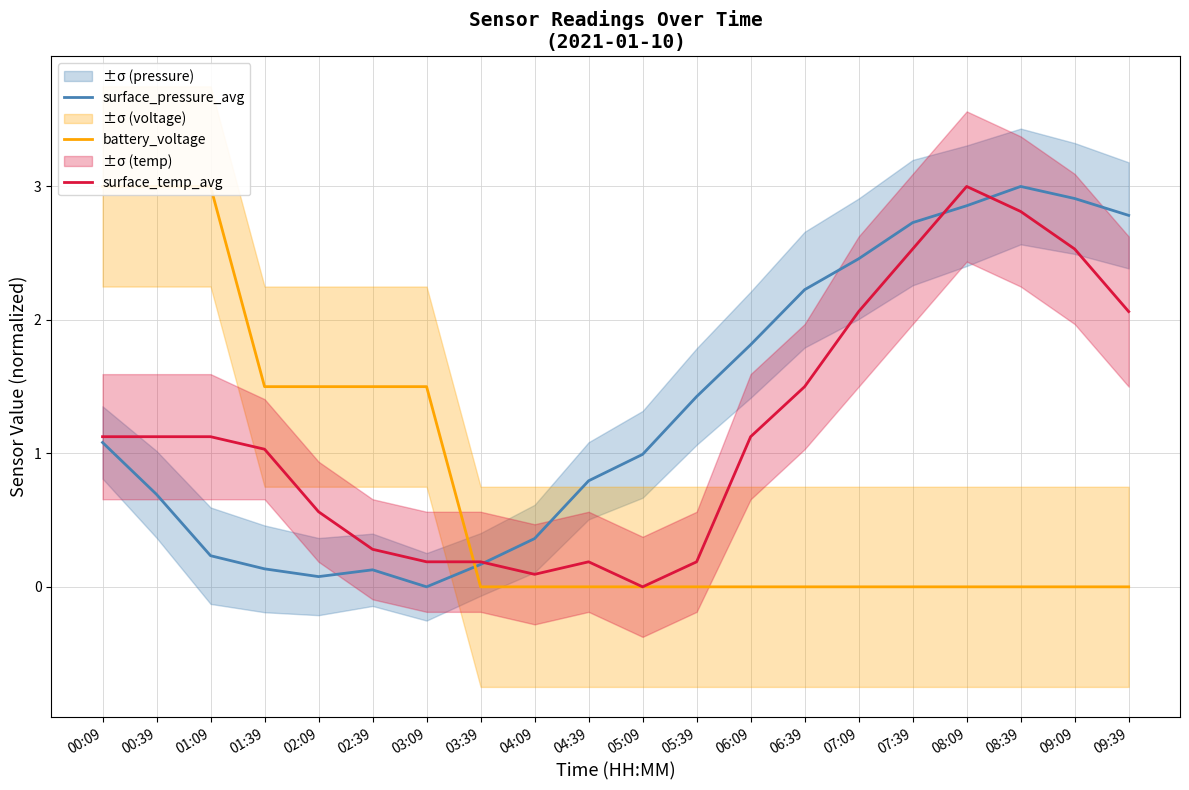

The value of surface_temp_avg at 07:09 is 2.1. True or false?

True